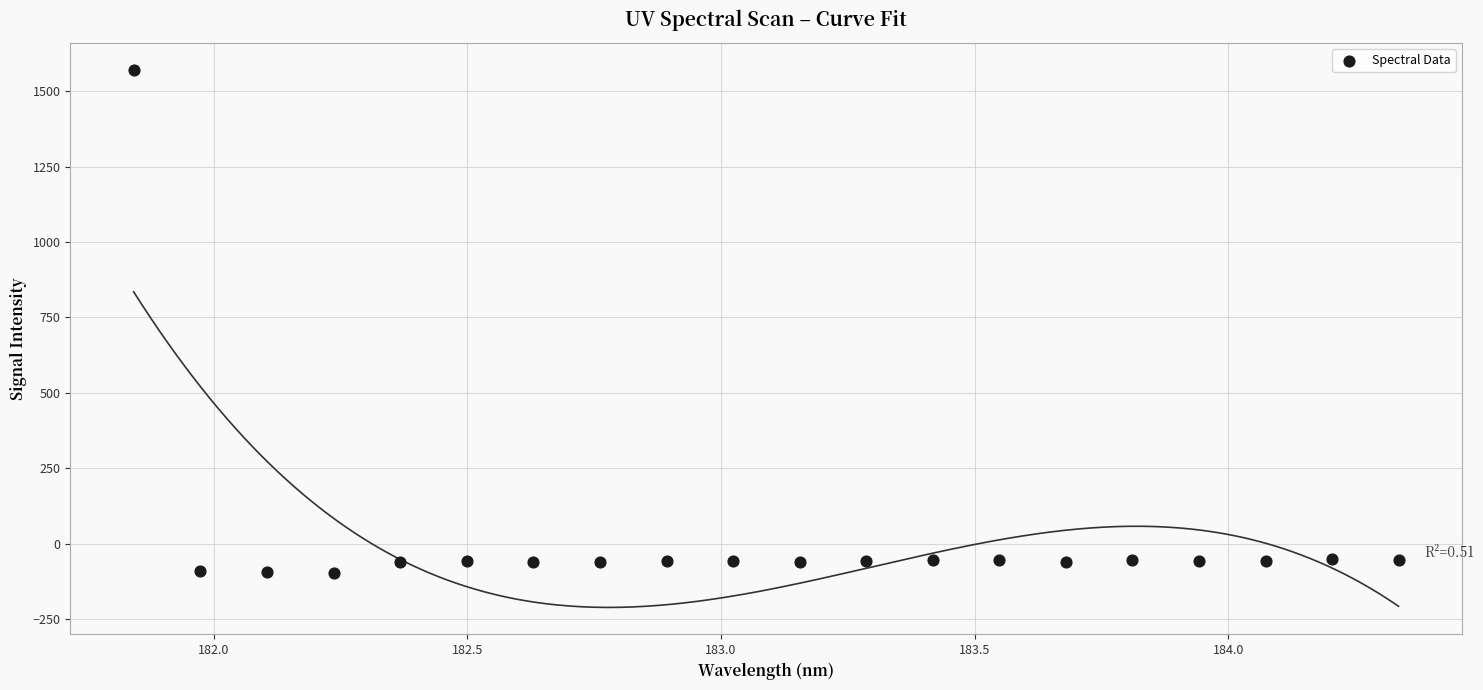

What is the range of Y values (max minus min)?

1667.8